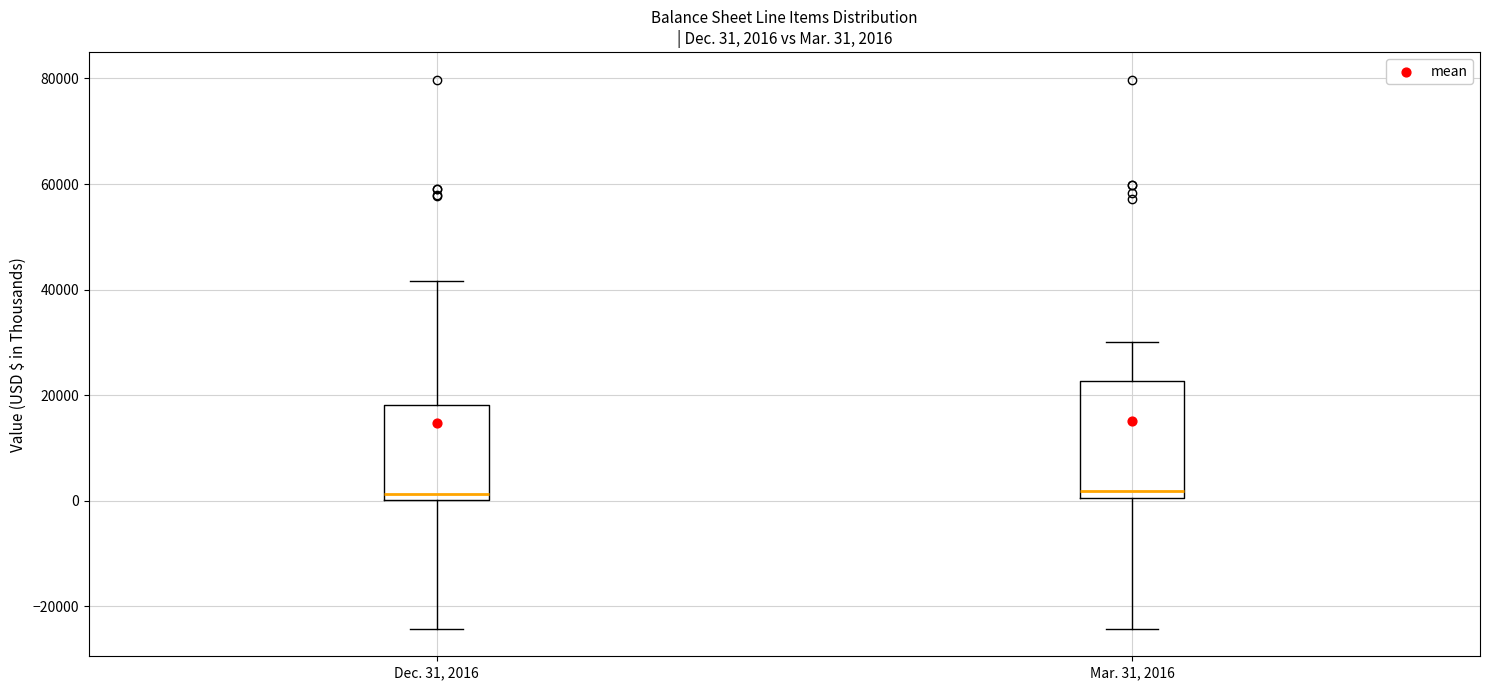

Comparing the boxes themselves (not the whiskers), which one is the tallest?

Mar. 31, 2016